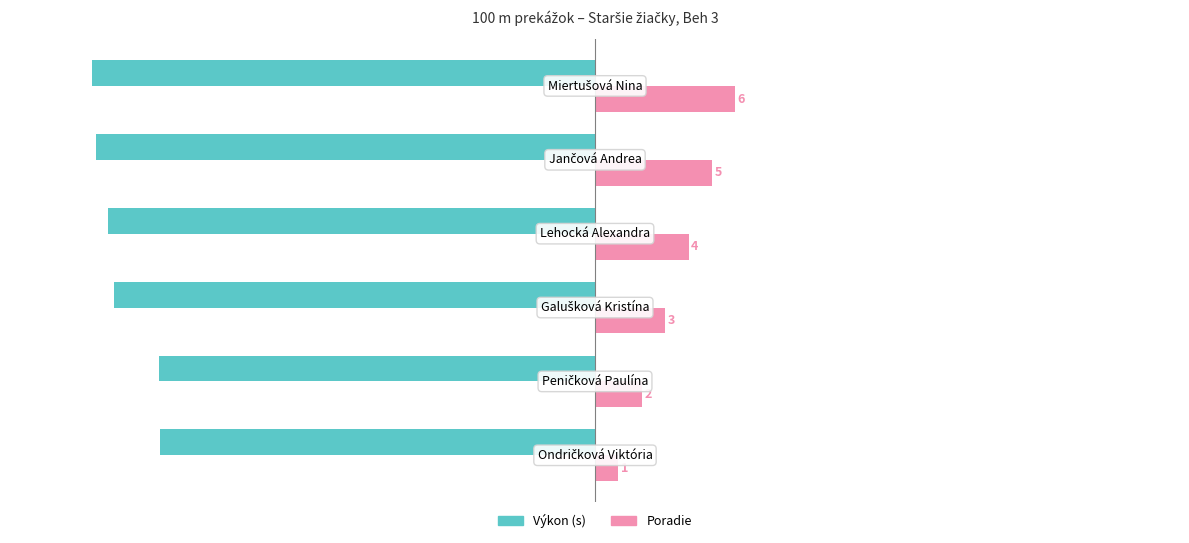

Rank the series by their average value, from lowest to highest.

Výkon (s), Poradie